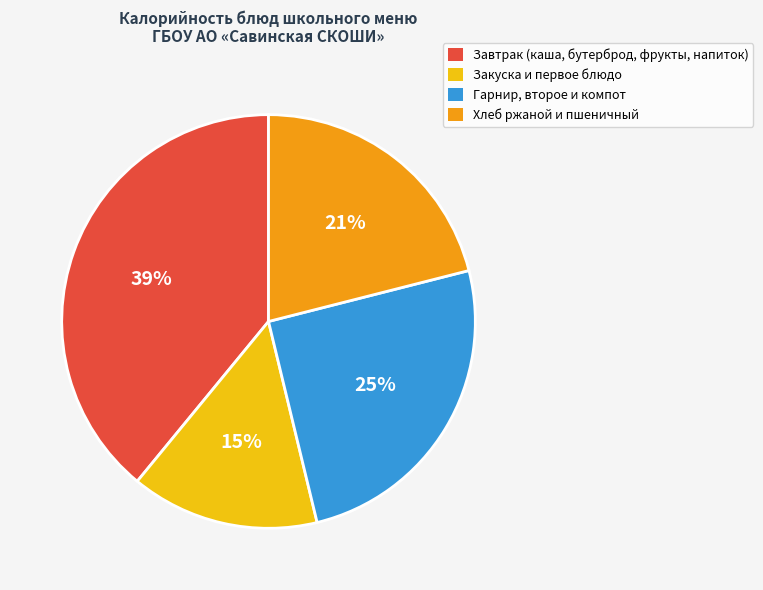

Which slice is the largest?

Завтрак (каша, бутерброд, фрукты, напиток)